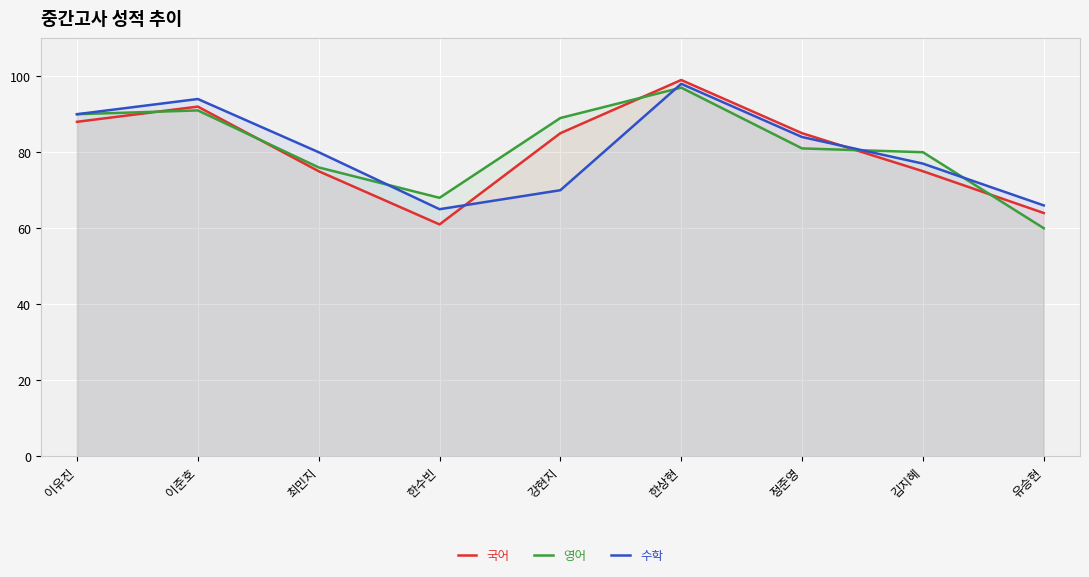

What is the label of the 4th point from the left?

한수빈